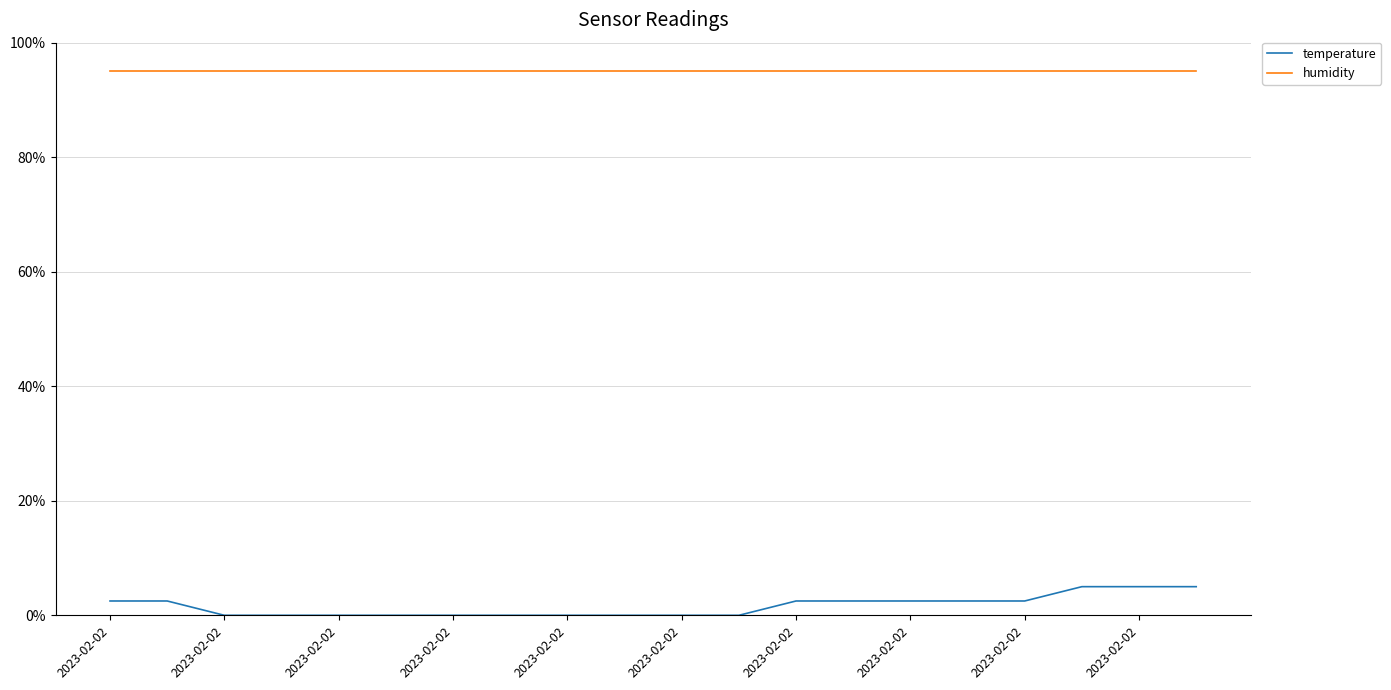

What are all the series names shown in the legend?

temperature, humidity